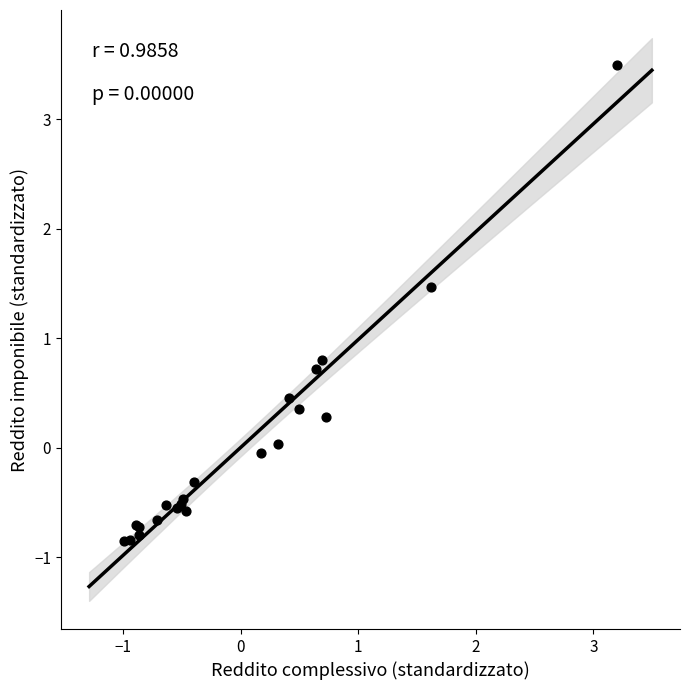

What Y value in the scatter plot is closest to 1?

0.8